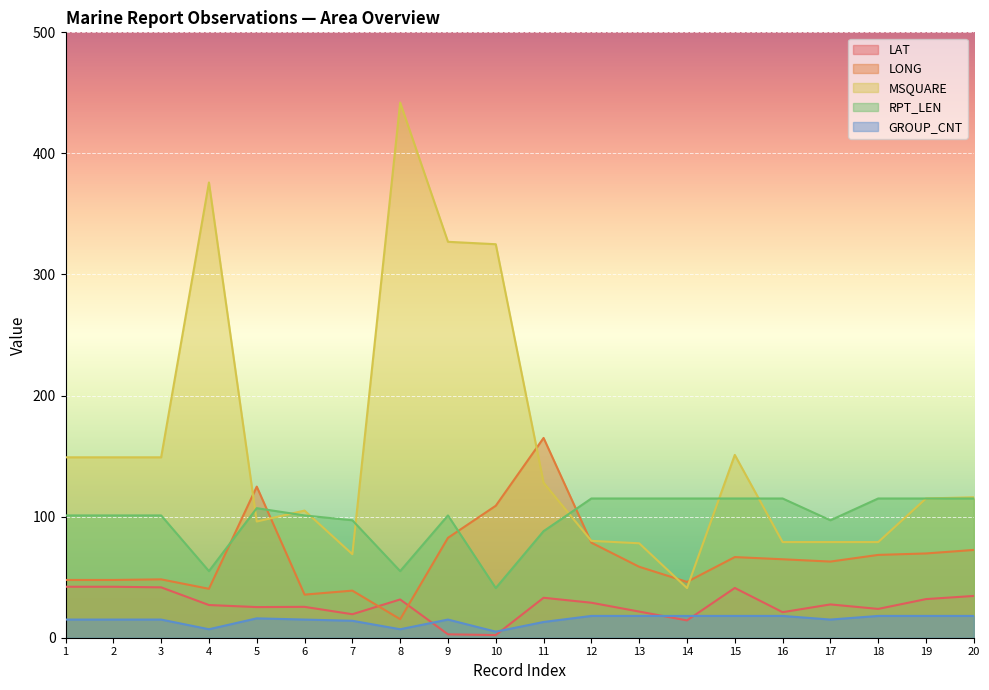

Which has a higher value, 13 or 16?

13